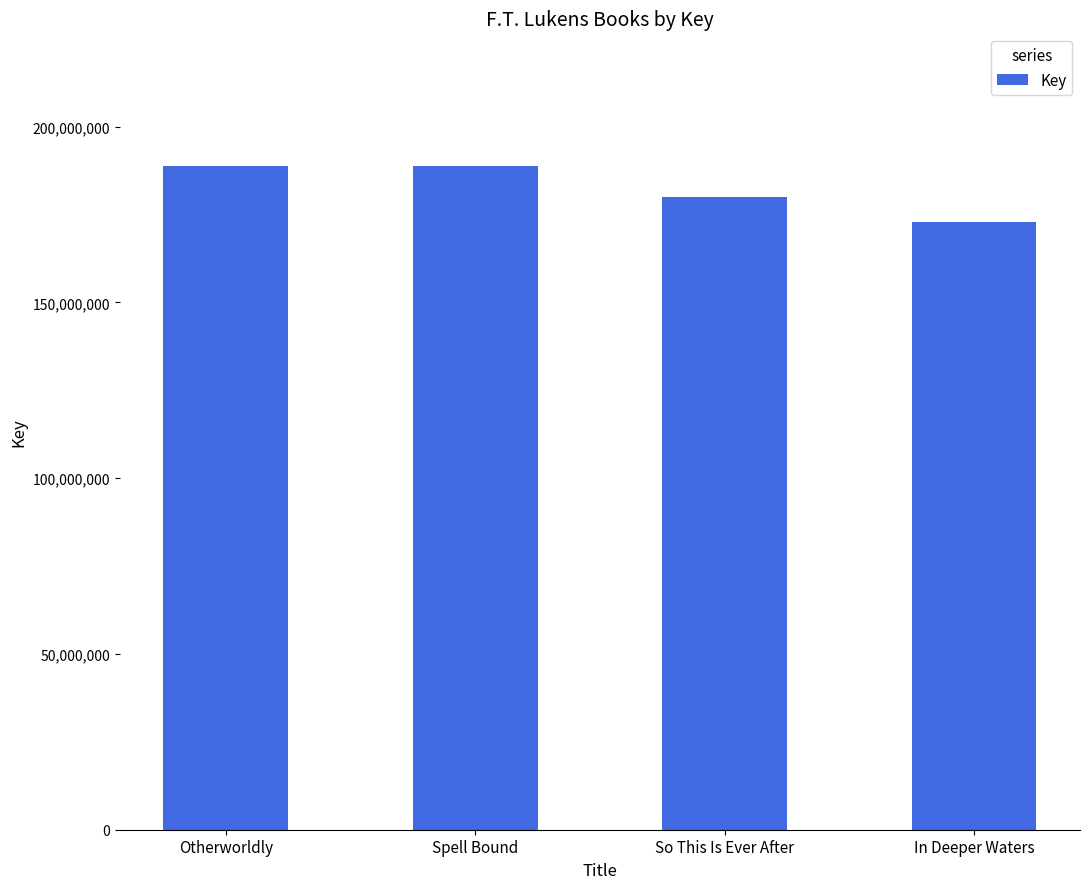

What is the label of the 1st bar from the left?

Otherworldly